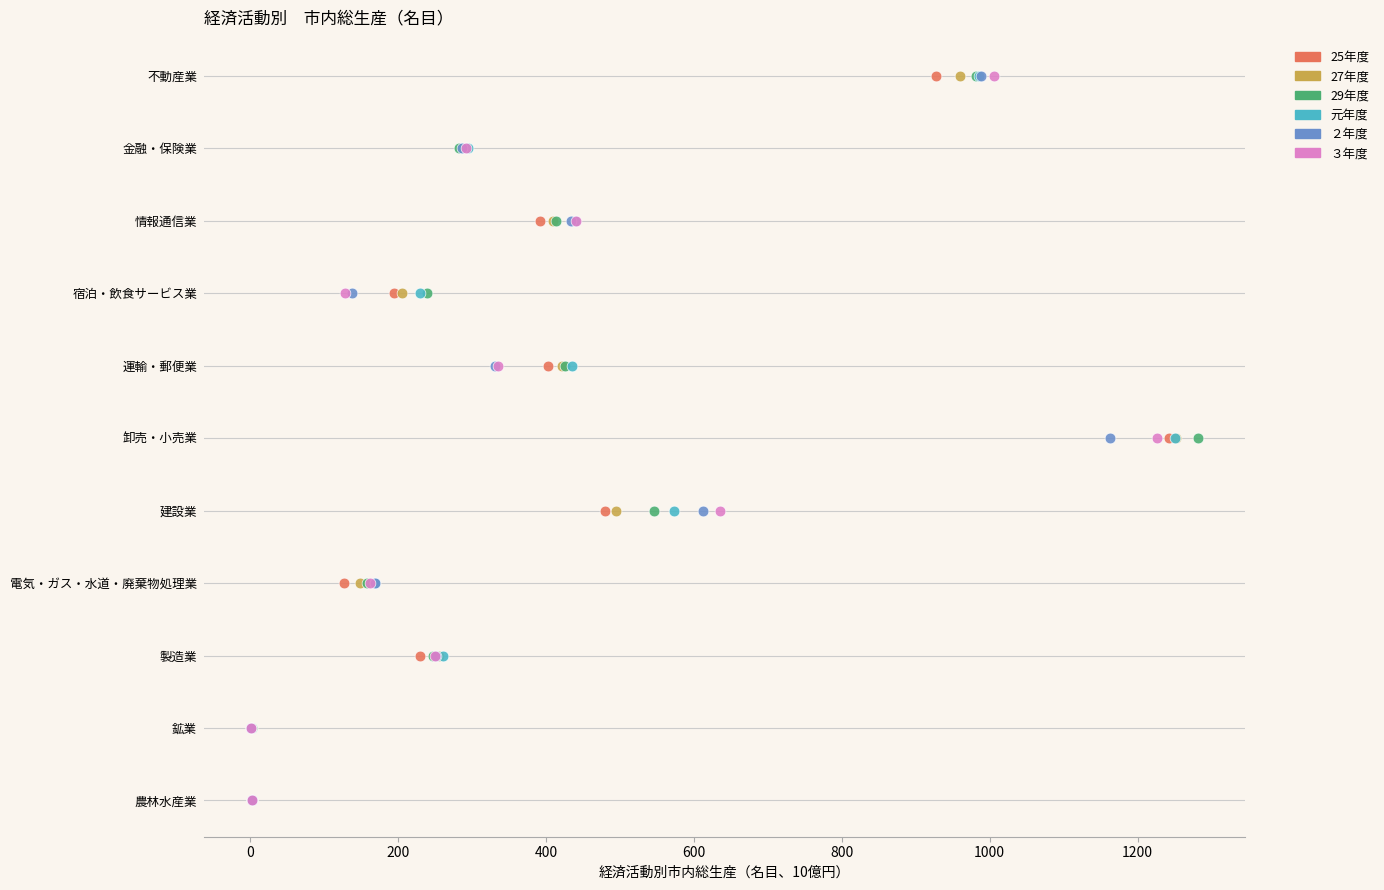

What are all the series names shown in the legend?

25年度, 27年度, 29年度, 元年度, ２年度, ３年度